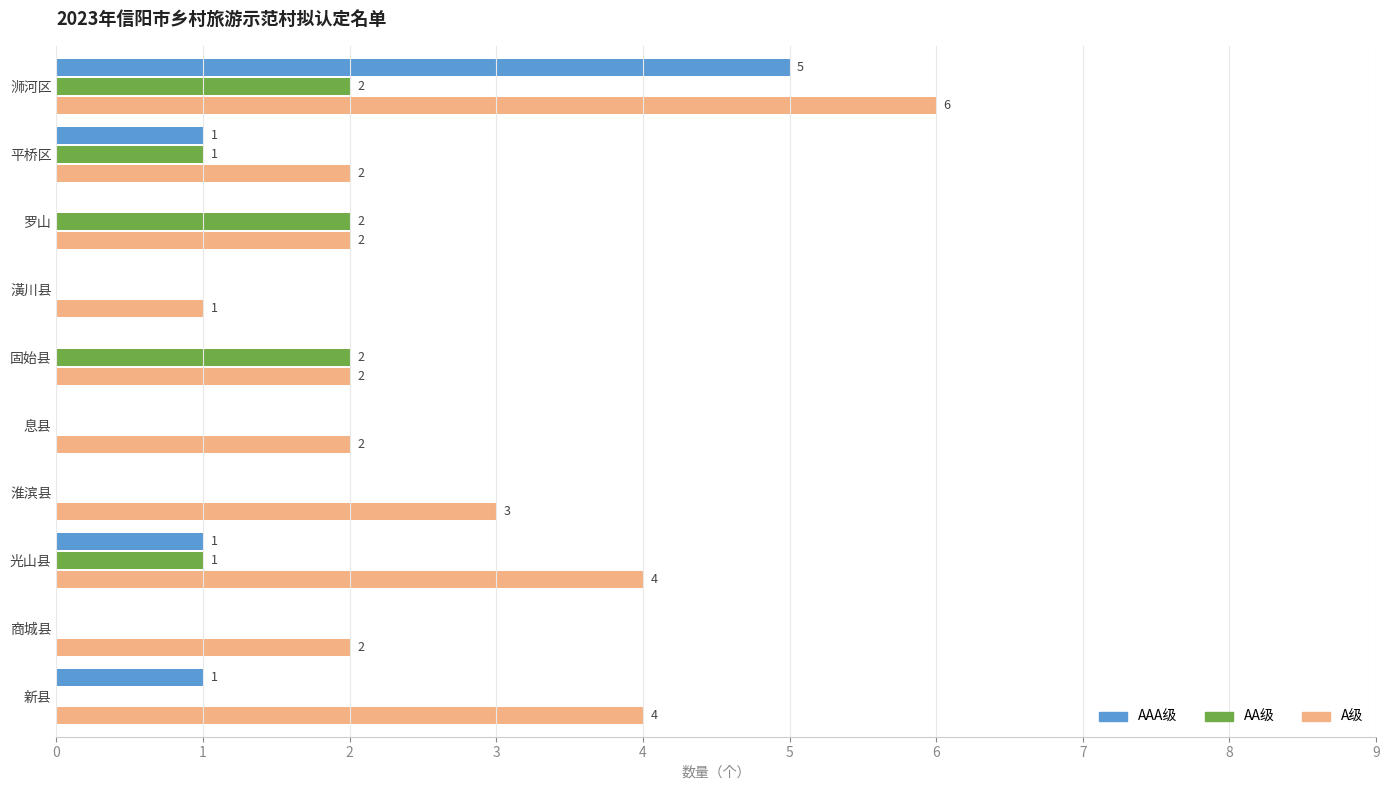

At which category is the sum across all series the highest?

浉河区